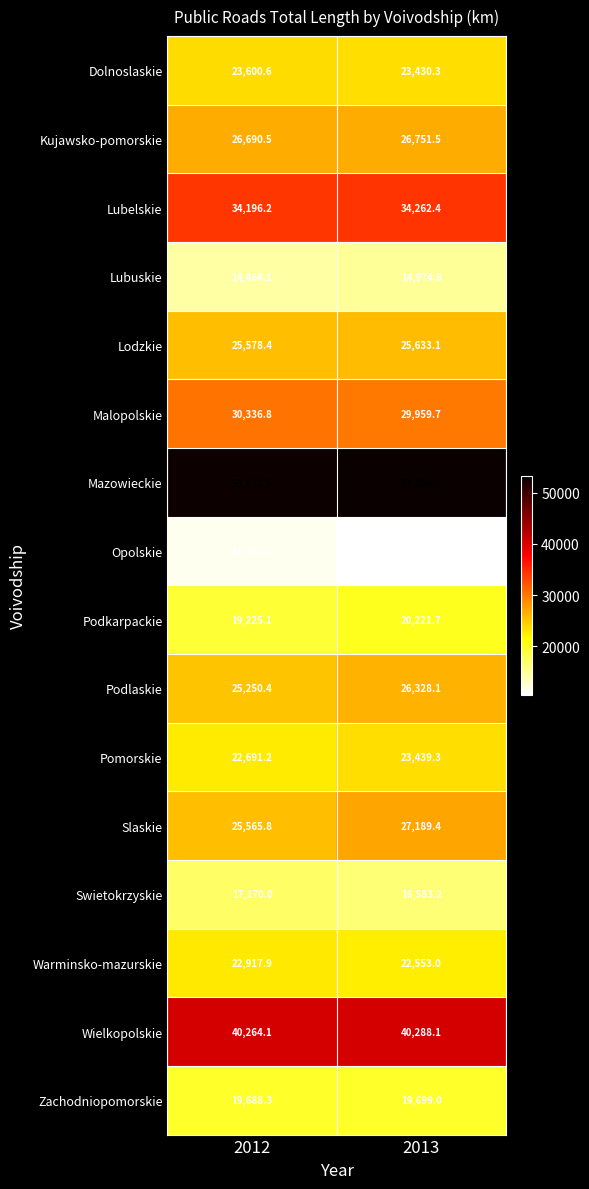

Between 2012 and 2013, which series saw the biggest shift?

Slaskie